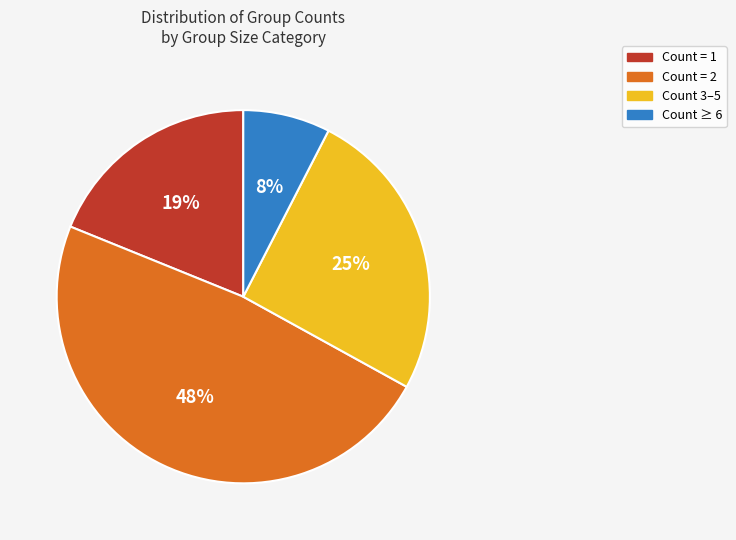

Is the sum of Count 3–5 and Count = 2 greater than half?

Yes